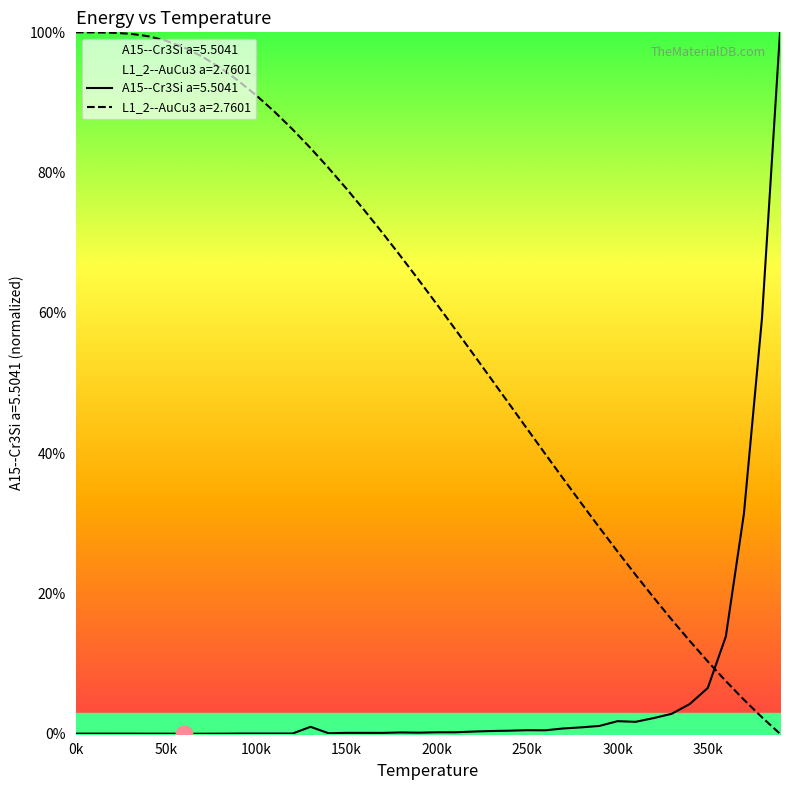

After their last crossing, which series has the higher values: L1_2--AuCu3 a=2.7601 or A15--Cr3Si a=5.5041?

A15--Cr3Si a=5.5041